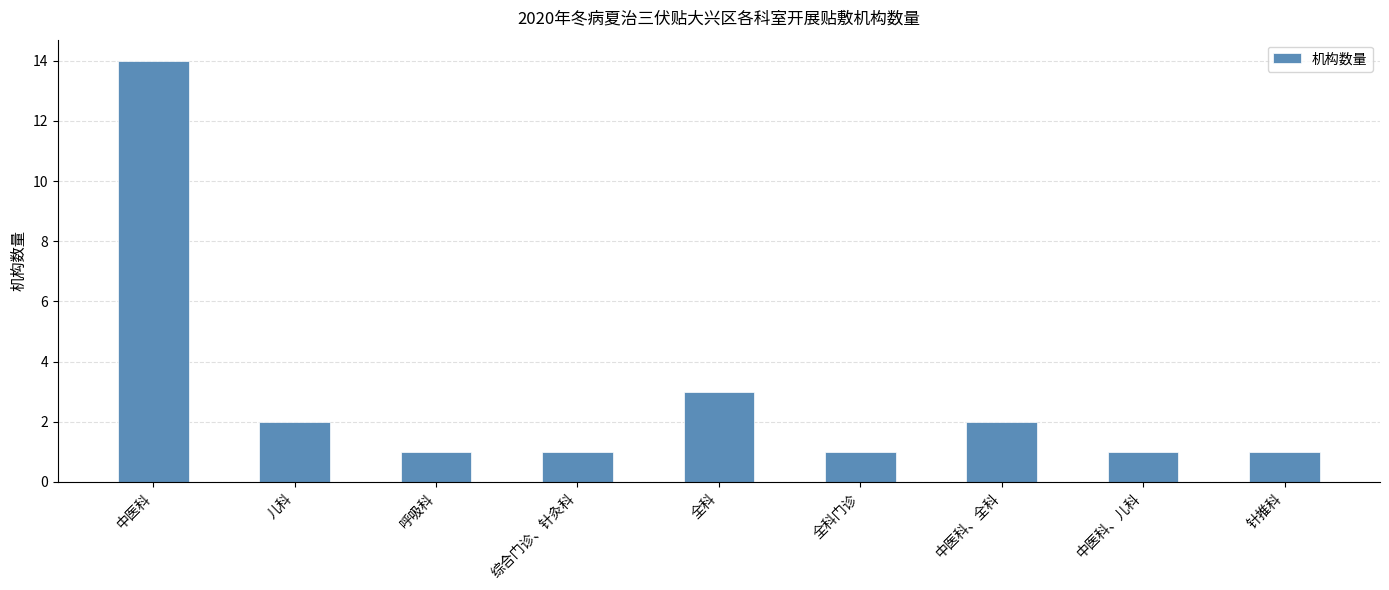

What is the sum of all values?

26